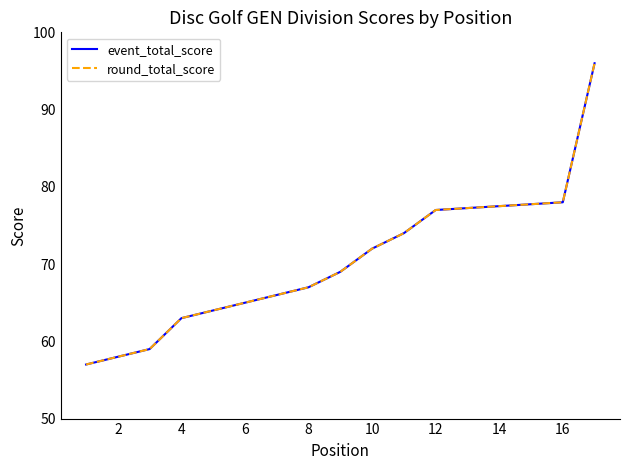

How many series are shown in this chart?

2